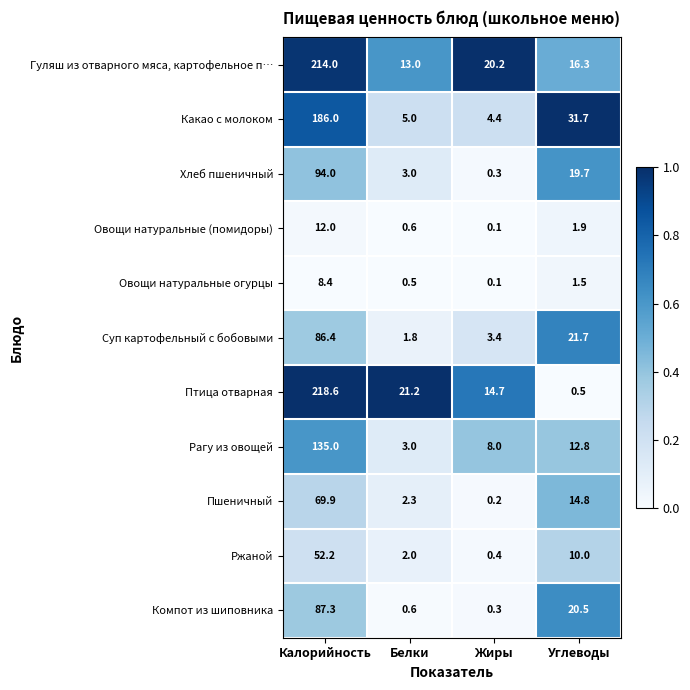

Which category has the highest value across all series?

Калорийность